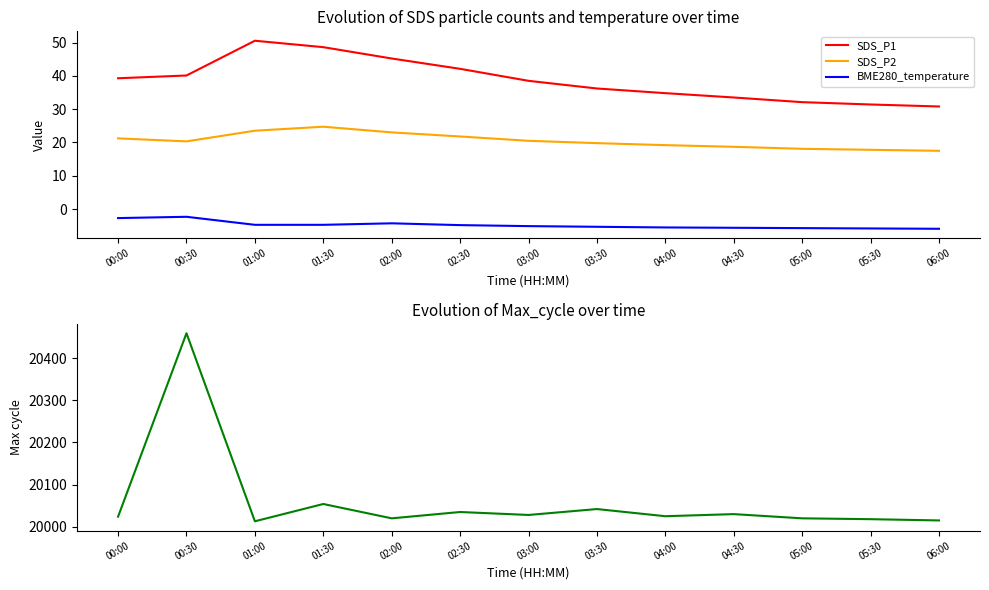

Which has a higher value, 02:00 or 04:00?

02:00